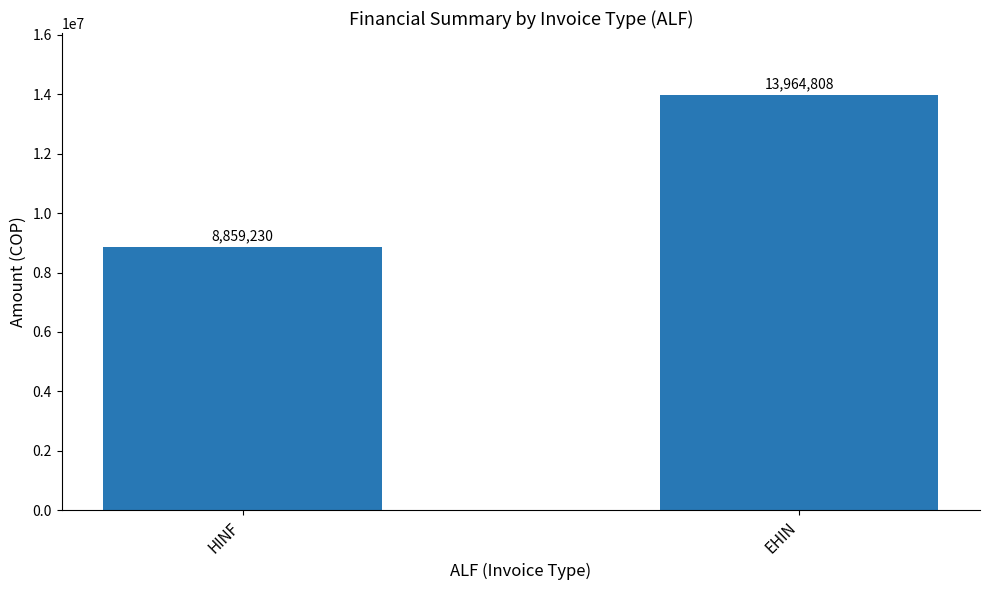

At which category does the chart reach its peak across all series?

EHIN